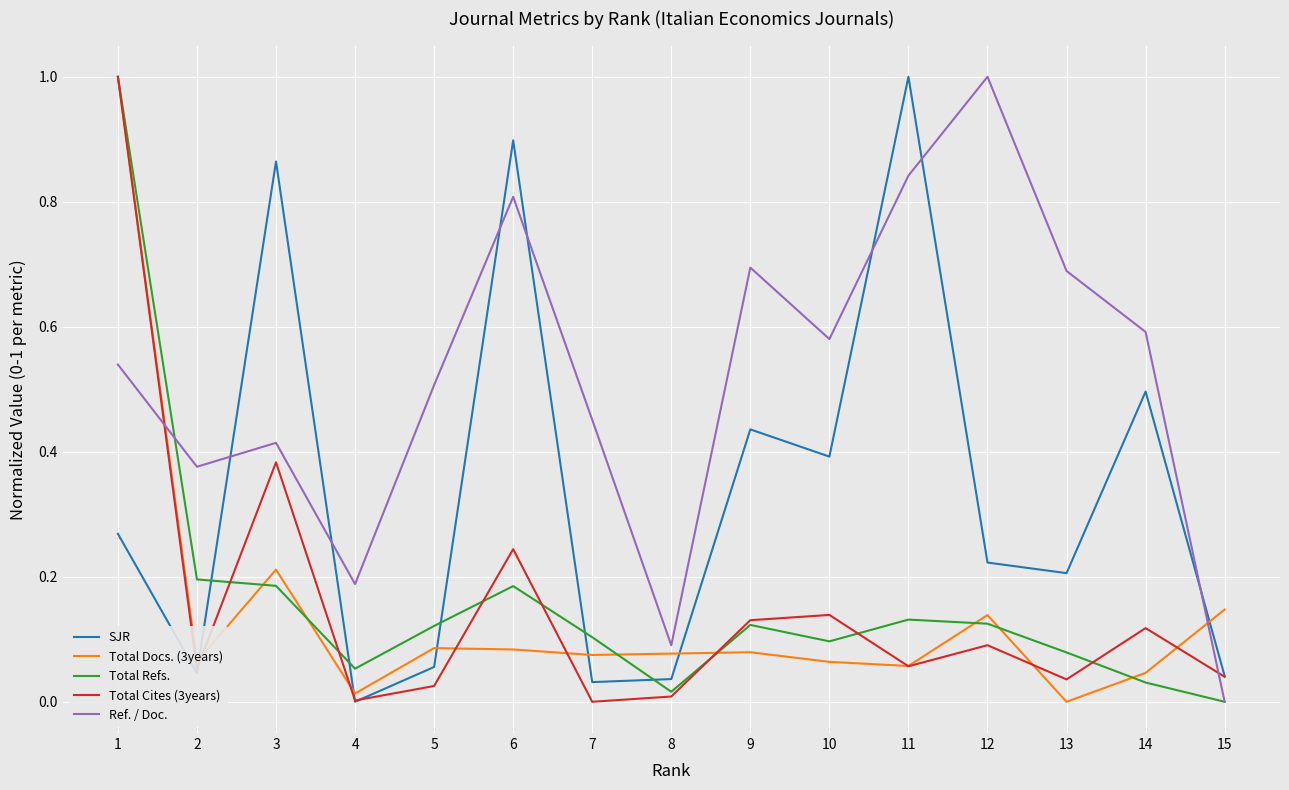

True or false: Ref. / Doc. and Total Cites (3years) intersect in this chart.

True